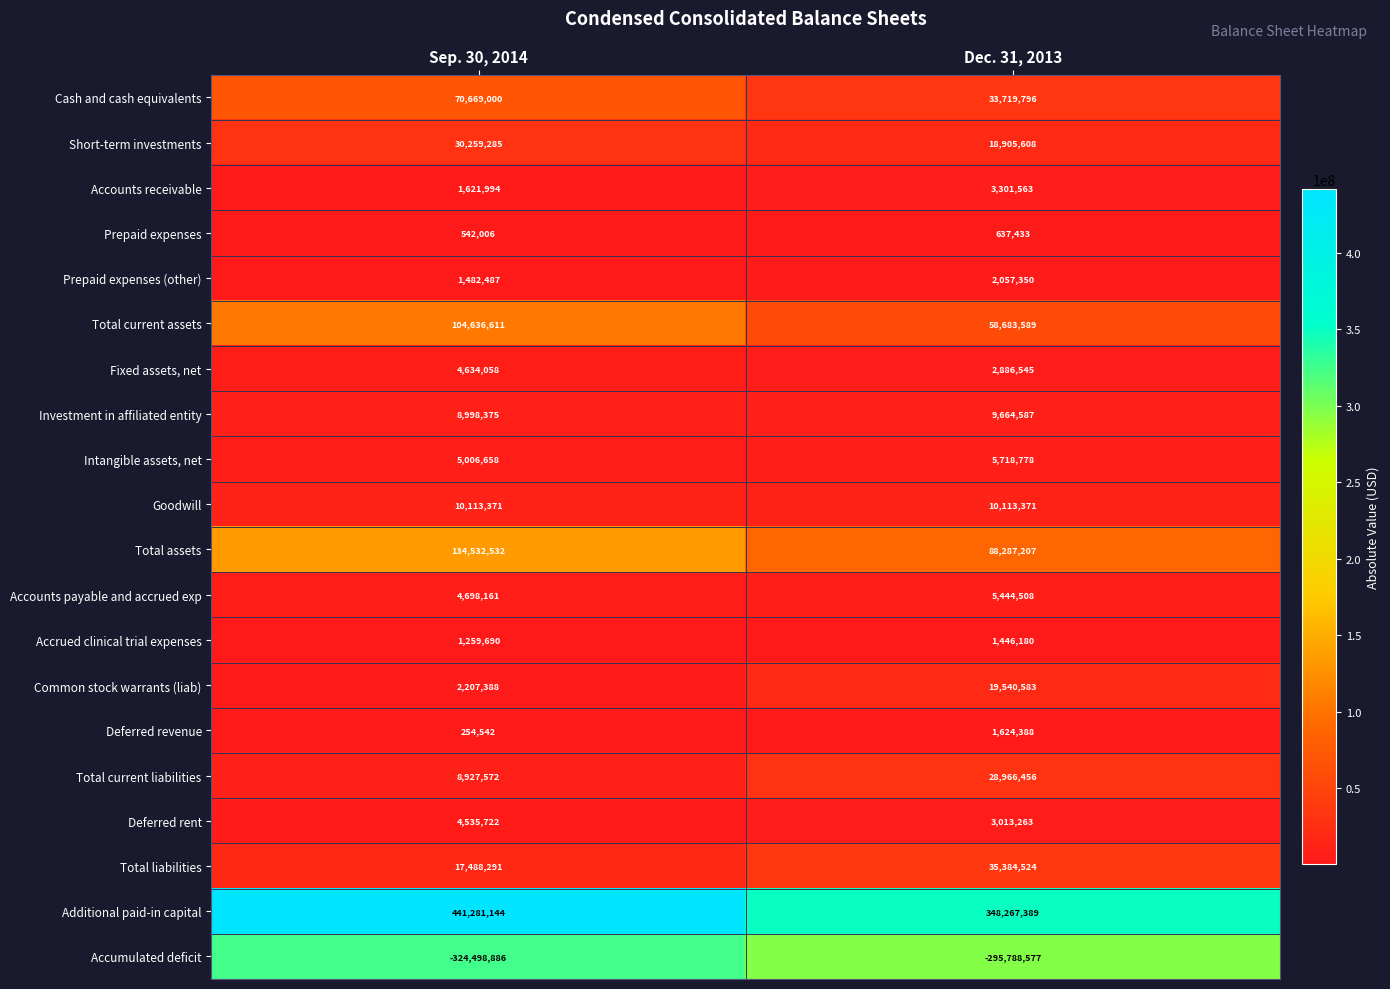

List the labels in order of Prepaid expenses value, largest first.

Dec. 31, 2013, Sep. 30, 2014